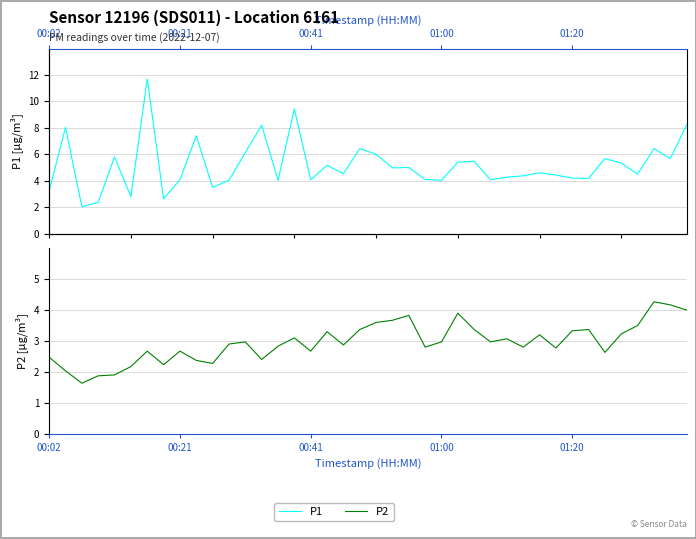

Between 37 and 17, which is larger?

37